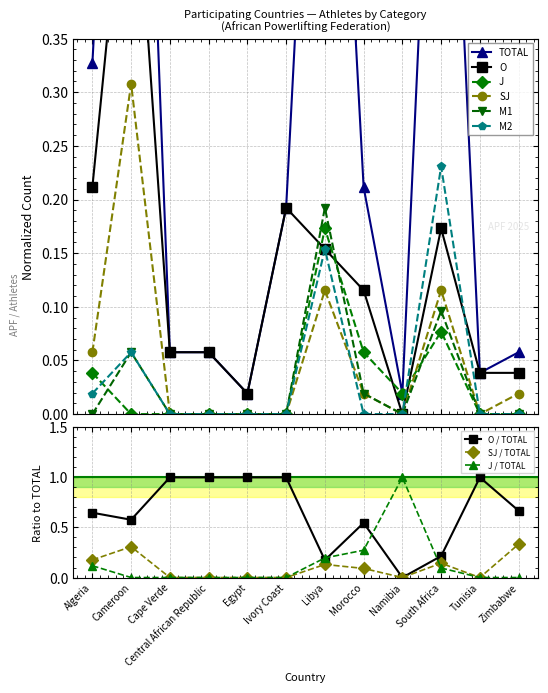

Reading left to right, extract all data points from this chart.

TOTAL: Algeria=0.3	Cameroon=1.0	Cape Verde=0.1	Central African Republic=0.1	Egypt=0.0	Ivory Coast=0.2	Libya=0.9	Morocco=0.2	Namibia=0.0	South Africa=0.8	Tunisia=0.0	Zimbabwe=0.1
O: Algeria=0.2	Cameroon=0.6	Cape Verde=0.1	Central African Republic=0.1	Egypt=0.0	Ivory Coast=0.2	Libya=0.2	Morocco=0.1	Namibia=0.0	South Africa=0.2	Tunisia=0.0	Zimbabwe=0.0
J: Algeria=0.0	Cameroon=0.0	Cape Verde=0.0	Central African Republic=0.0	Egypt=0.0	Ivory Coast=0.0	Libya=0.2	Morocco=0.1	Namibia=0.0	South Africa=0.1	Tunisia=0.0	Zimbabwe=0.0
M1: Algeria=0.0	Cameroon=0.1	Cape Verde=0.0	Central African Republic=0.0	Egypt=0.0	Ivory Coast=0.0	Libya=0.2	Morocco=0.0	Namibia=0.0	South Africa=0.1	Tunisia=0.0	Zimbabwe=0.0
M2: Algeria=0.0	Cameroon=0.1	Cape Verde=0.0	Central African Republic=0.0	Egypt=0.0	Ivory Coast=0.0	Libya=0.2	Morocco=0.0	Namibia=0.0	South Africa=0.2	Tunisia=0.0	Zimbabwe=0.0
SJ: Algeria=0.1	Cameroon=0.3	Cape Verde=0.0	Central African Republic=0.0	Egypt=0.0	Ivory Coast=0.0	Libya=0.1	Morocco=0.0	Namibia=0.0	South Africa=0.1	Tunisia=0.0	Zimbabwe=0.0